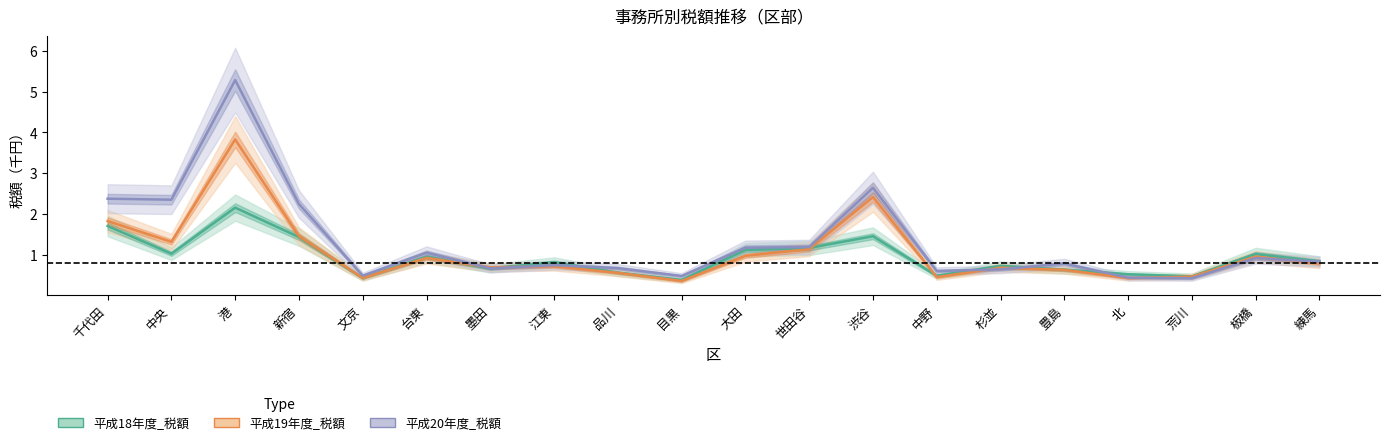

Which label corresponds to the largest value in the chart?

港